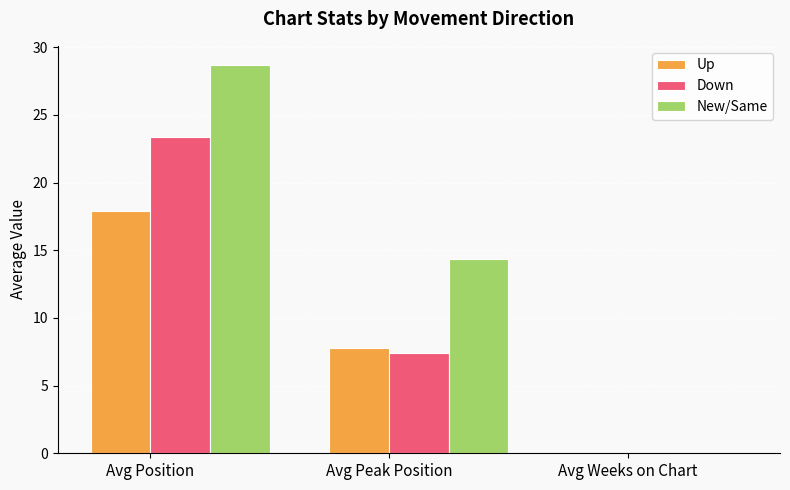

Which category has the highest value in the Down series?

Avg Position